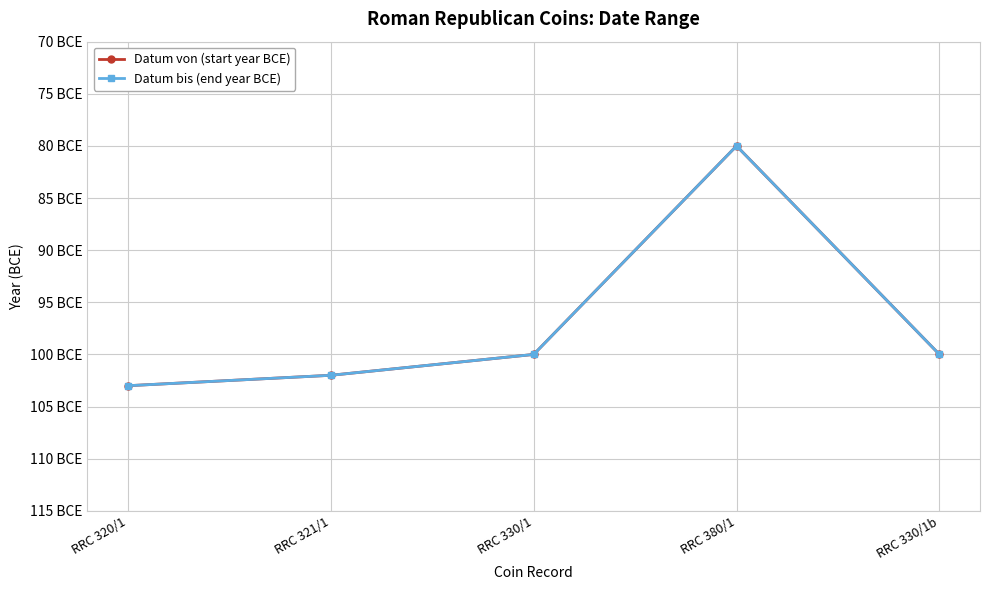

At RRC 320/1, list the series in order from largest to smallest.

Datum von (start year BCE), Datum bis (end year BCE)